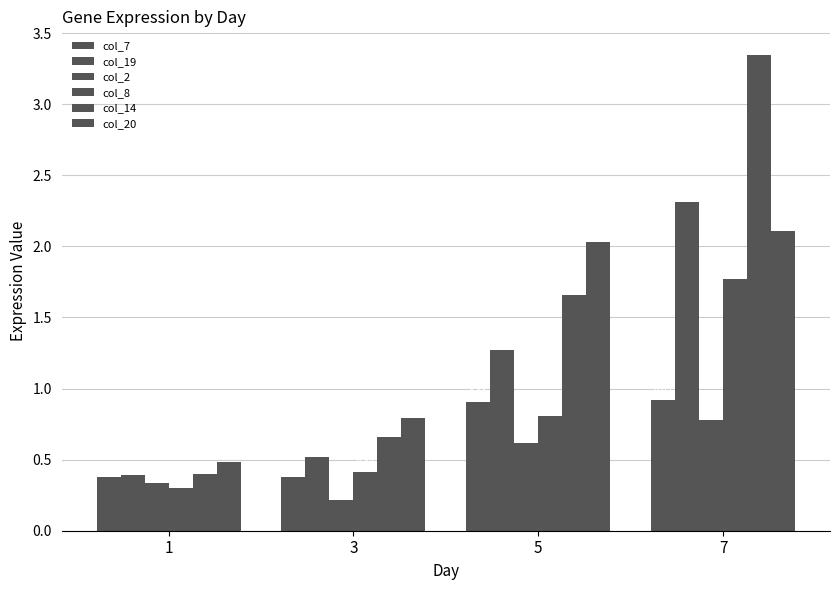

Is it true that col_19 equals 1.3 at 5?

True